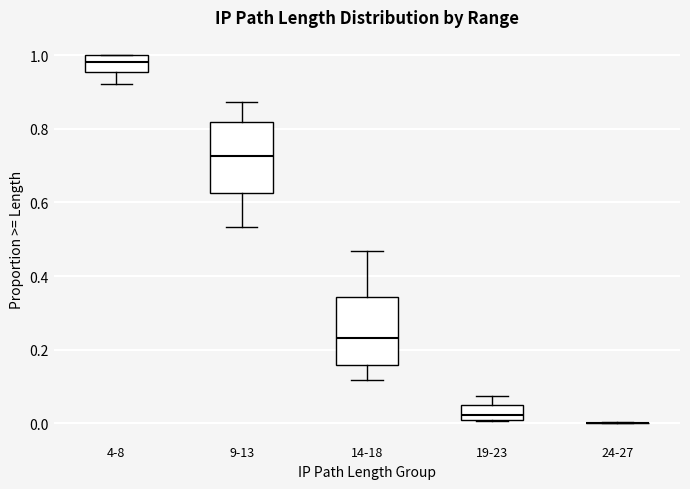

Where is the upper edge of the box for 14-18 on the y-axis? The values are not printed on the chart, so give them approximately, as read against the axis.

0.34